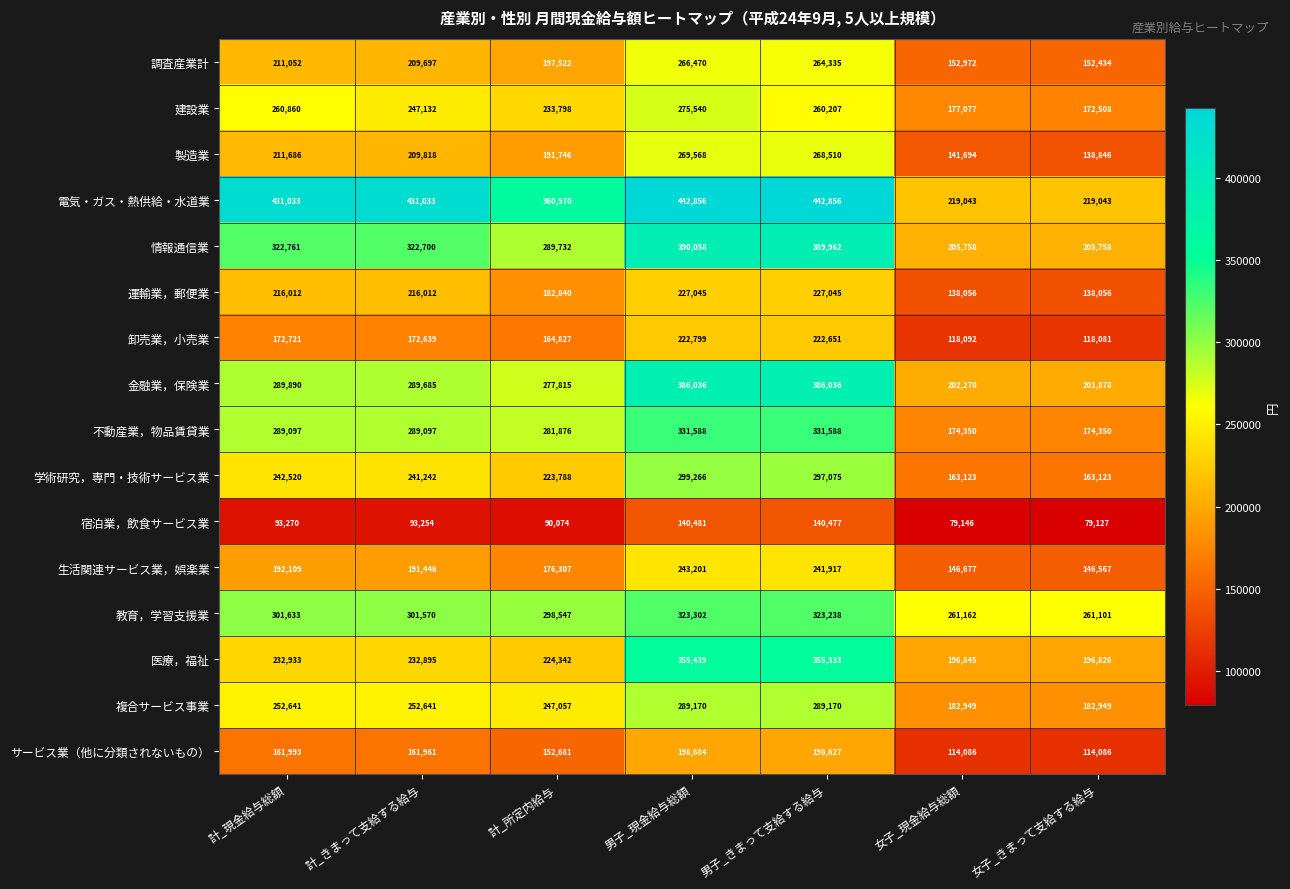

What is the sum of the 運輸業，郵便業 values at 女子_現金給与総額 and 計_現金給与総額?

354068